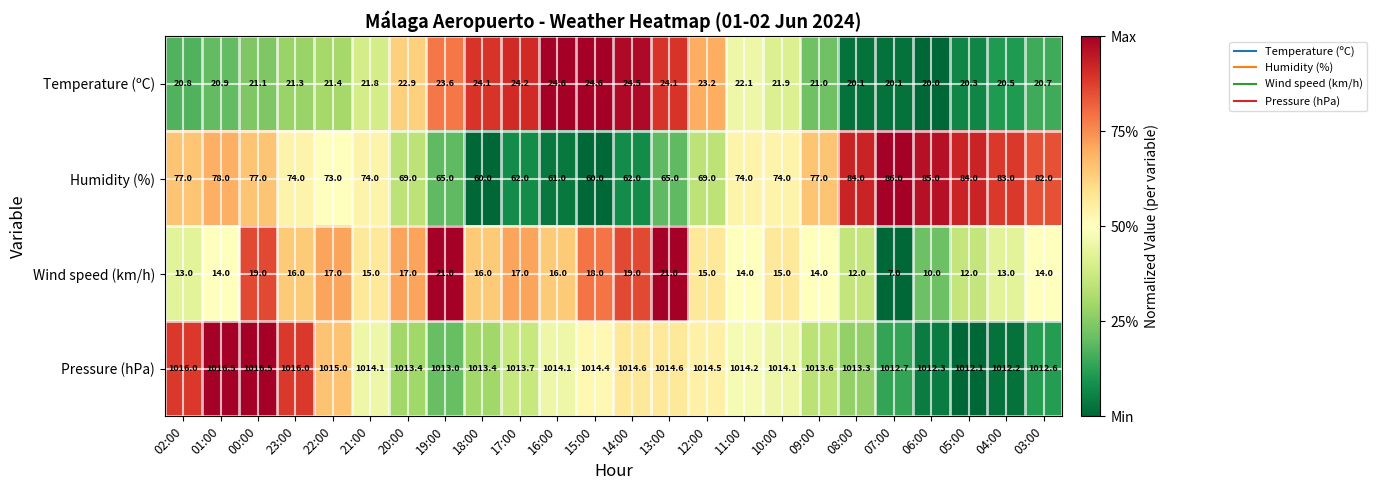

At how many categories does at least one series exceed 976?

24